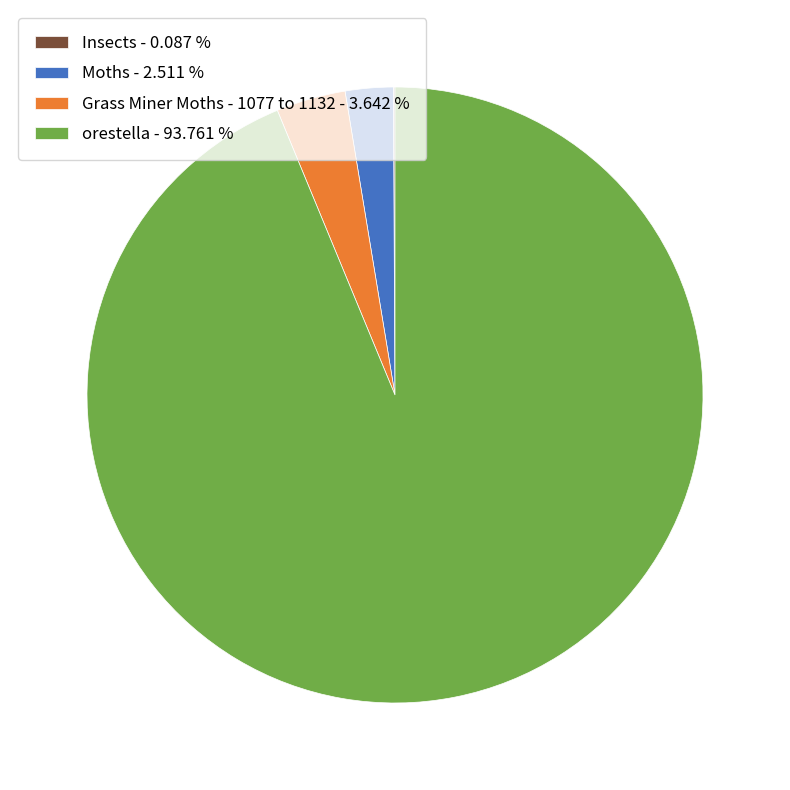

Is there any slice that represents more than half of the pie?

Yes